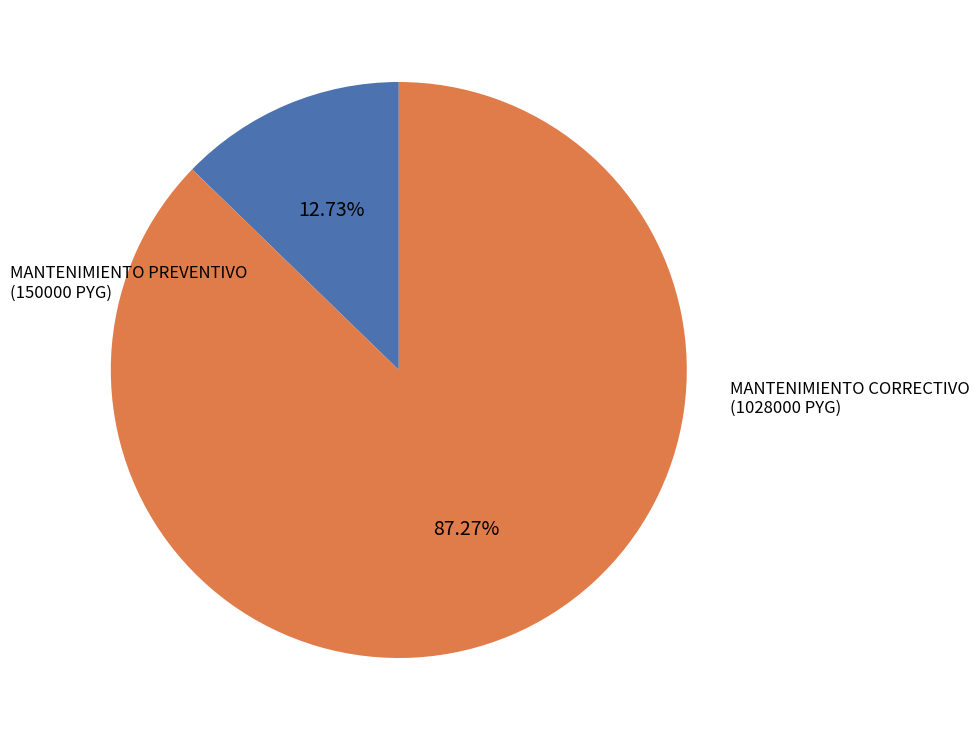

Which slice is the smallest?

MANTENIMIENTO PREVENTIVO
(150000 PYG)